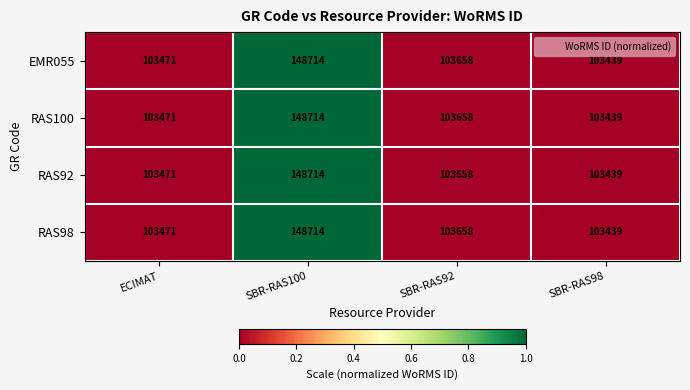

The value of RAS100 at ECIMAT is 173418. True or false?

False